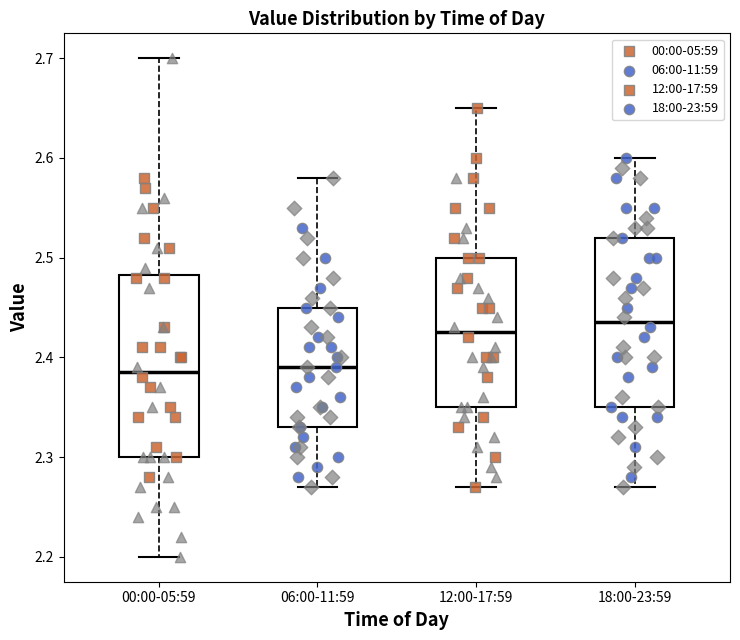

Comparing the boxes themselves (not the whiskers), which one is the tallest?

00:00-05:59